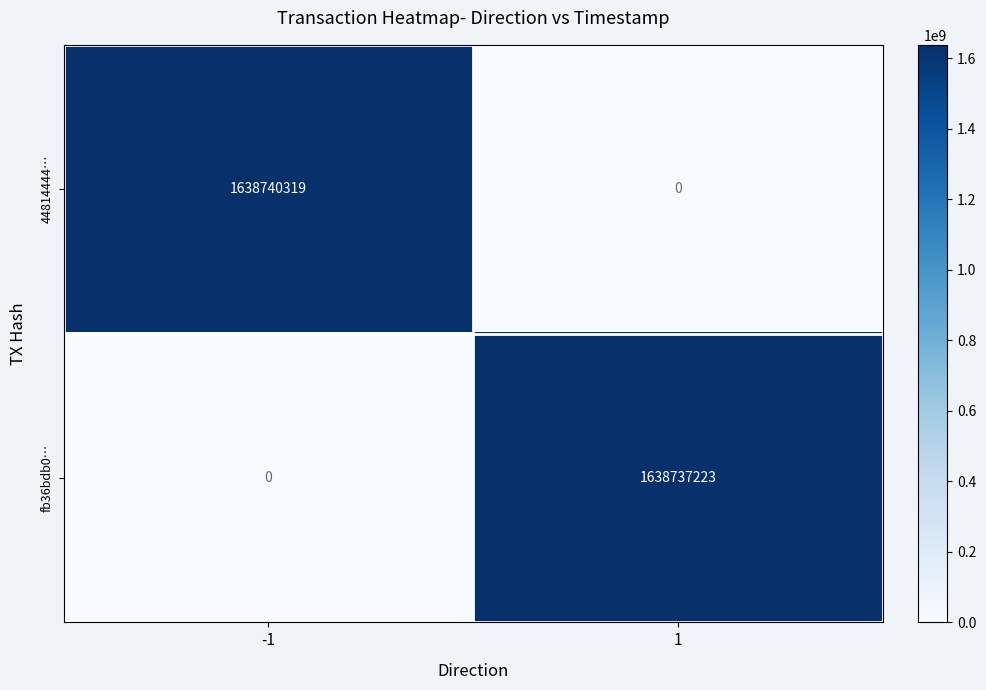

At how many categories does at least one series exceed 1031588887?

2